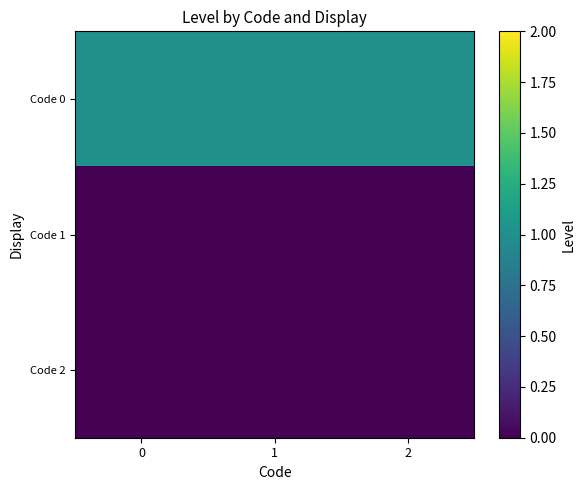

At how many categories does at least one series exceed 0?

3